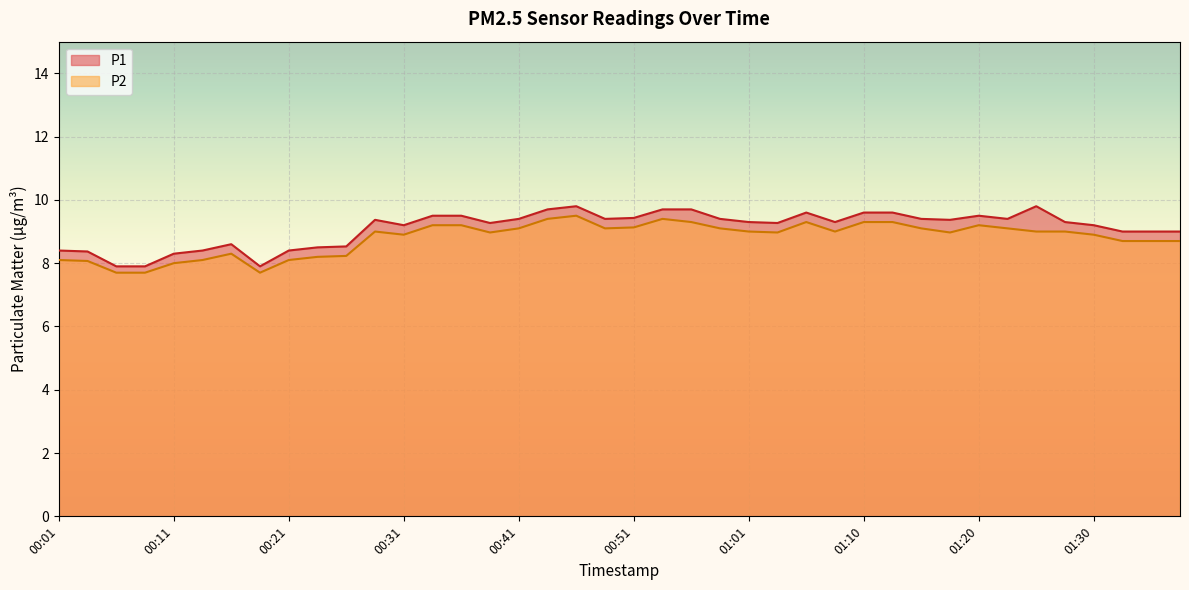

What position from the right is 00:09?

37